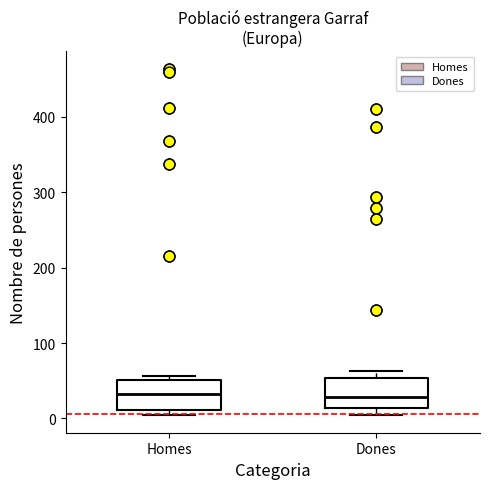

Reading left to right, transcribe this box plot: for each box, give where its median line is, the range the box spans, and where its two whiskers end, as read against the y-axis. The values are not printed on the chart, so give them approximately, as read against the axis.

Homes: median 30, box 10 to 50, whiskers 0 to 60
Dones: median 30, box 10 to 50, whiskers 0 to 60